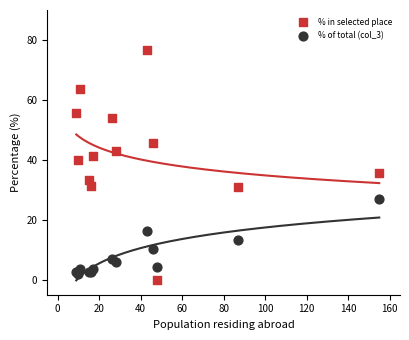

Which series has the largest Y range (max minus min)?

% in selected place